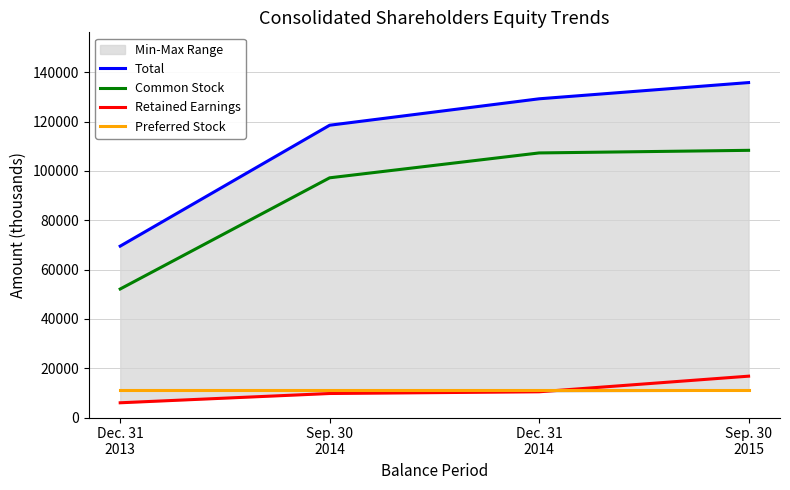

How many data points does each series have?

4